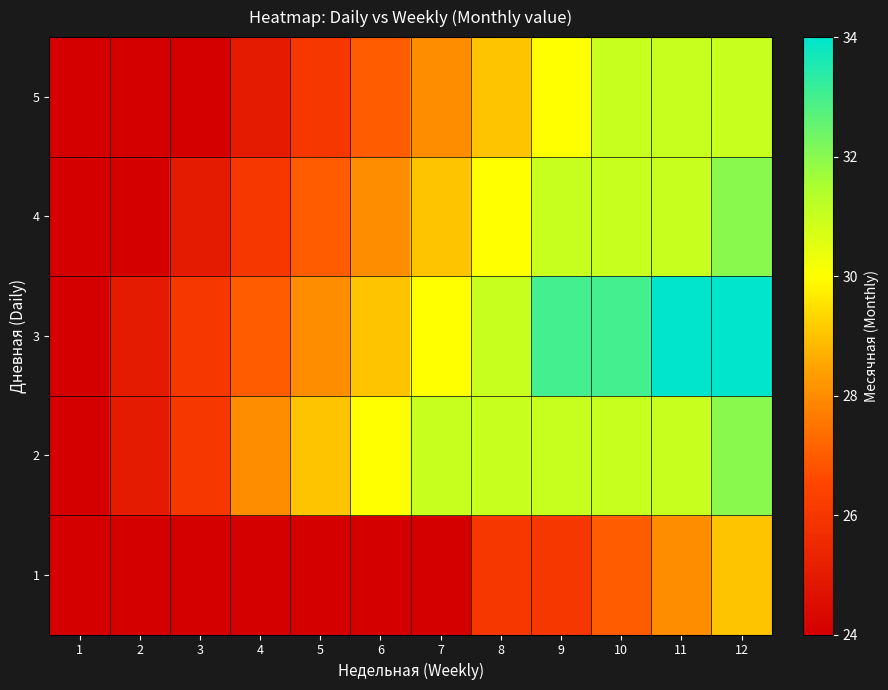

What is the maximum value shown in the chart?

34